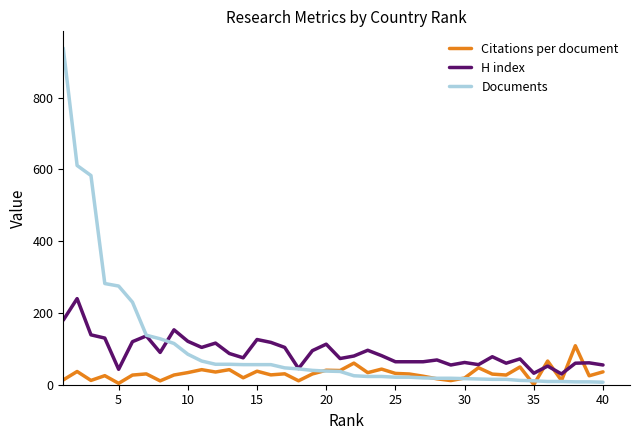

Which series has the largest range (max minus min)?

Documents